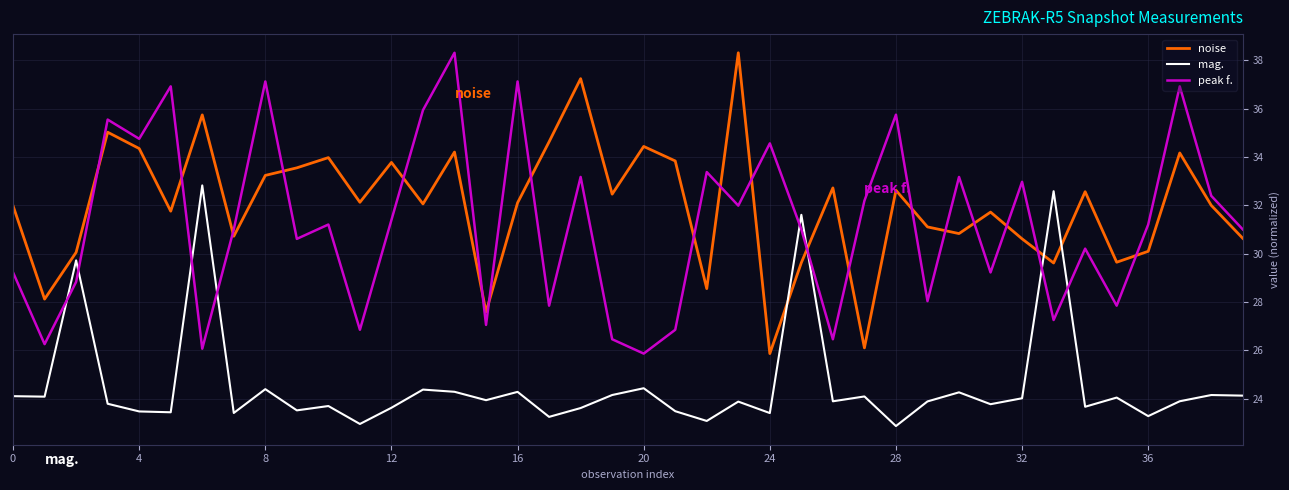

How many times do noise and peak f. cross each other?

19